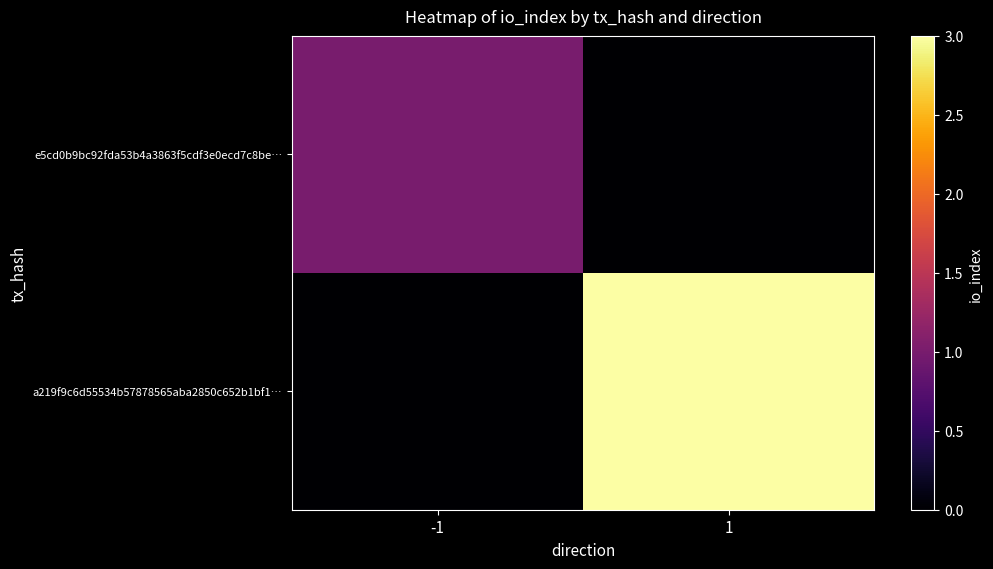

Between -1 and 1, which series saw the biggest shift?

a219f9c6d55534b57878565aba2850c652b1bf1…